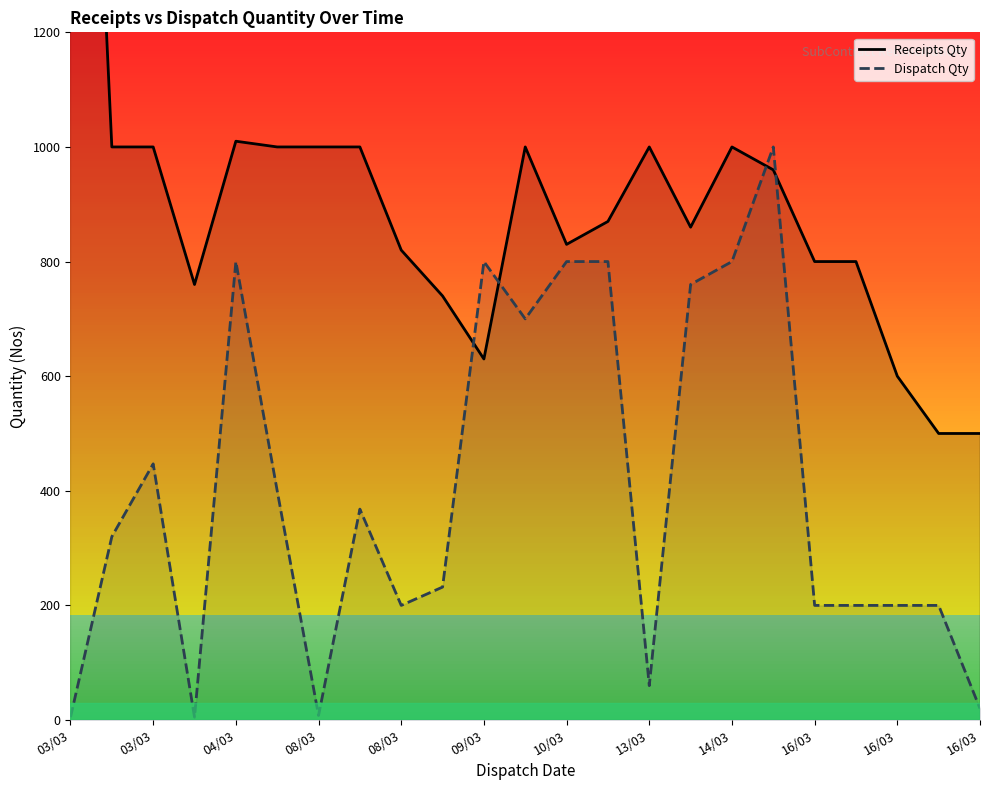

Is this an area chart (filled region under the line)?

No